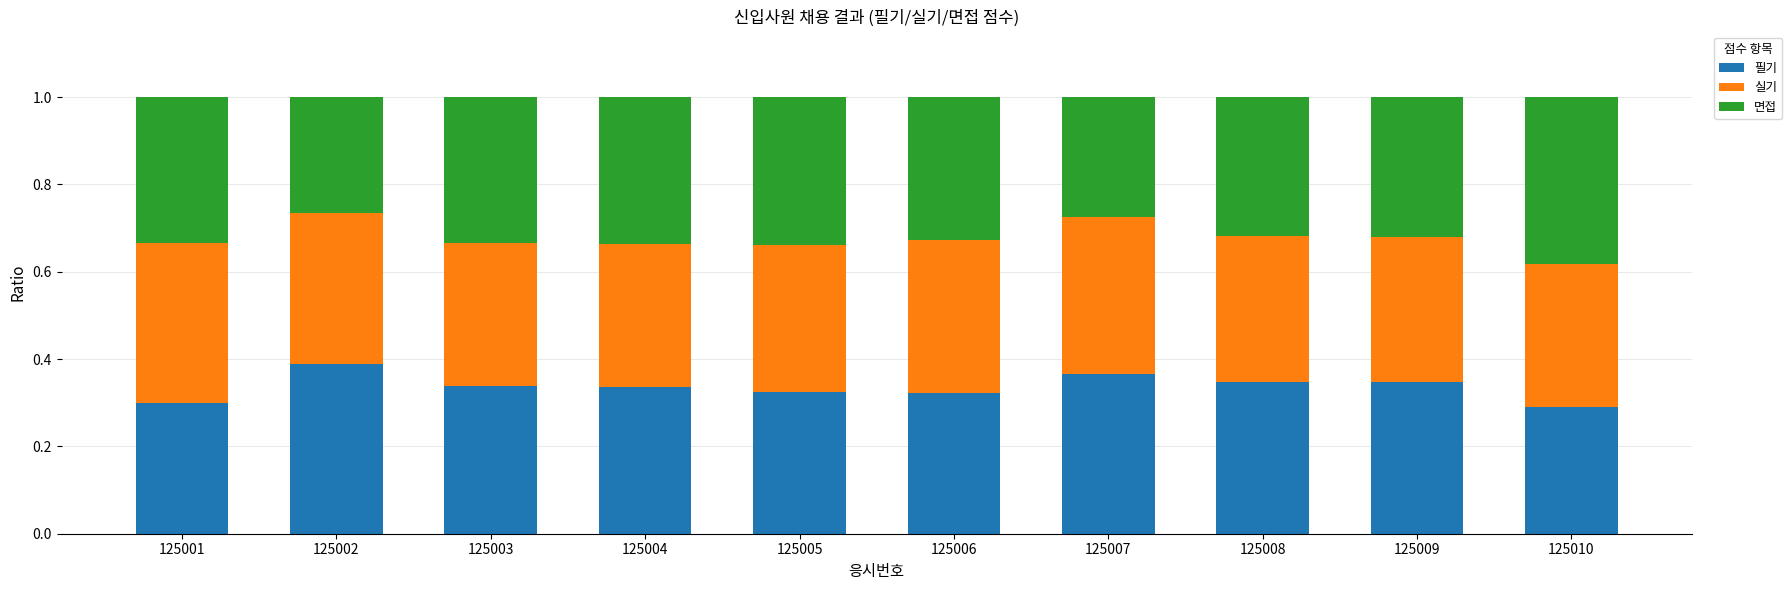

What is the sum of the 필기 values at 125009 and 125004?

0.7